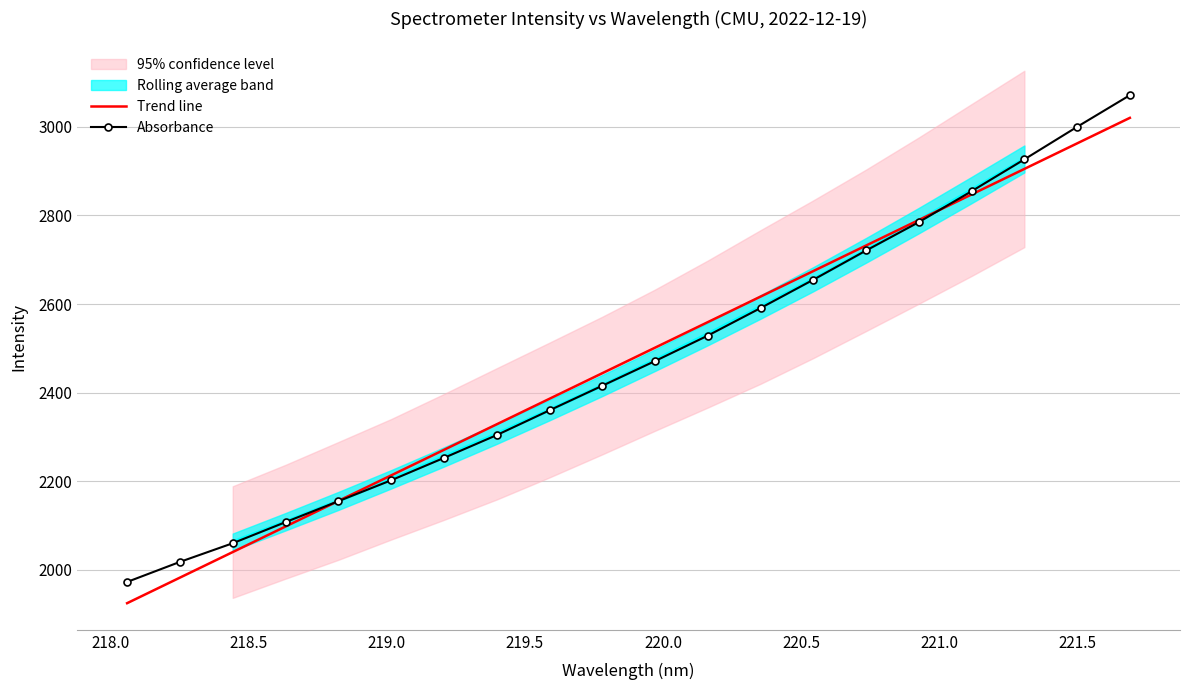

True or false: Absorbance has a value of 992.1 at 222.0.

False